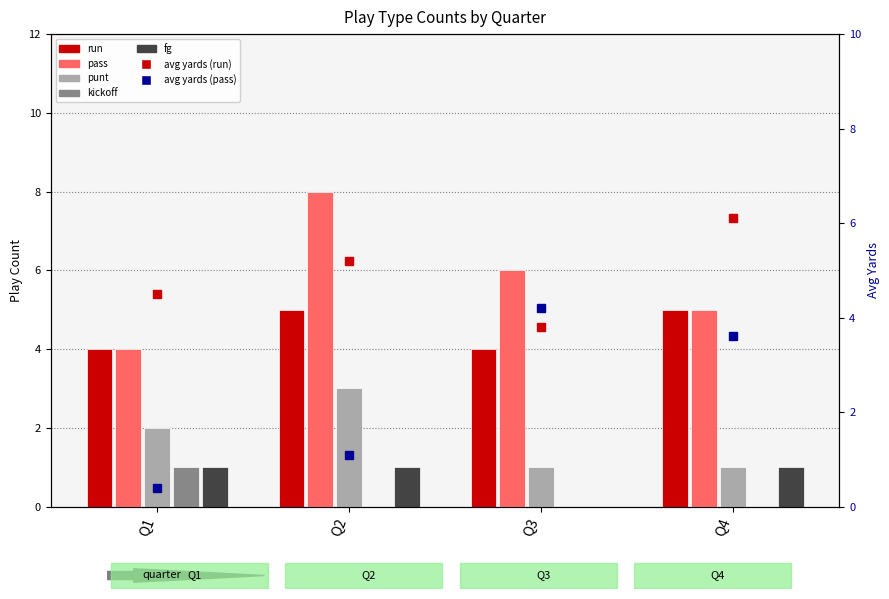

What is the value of the punt bar at the 2nd from the left?

3